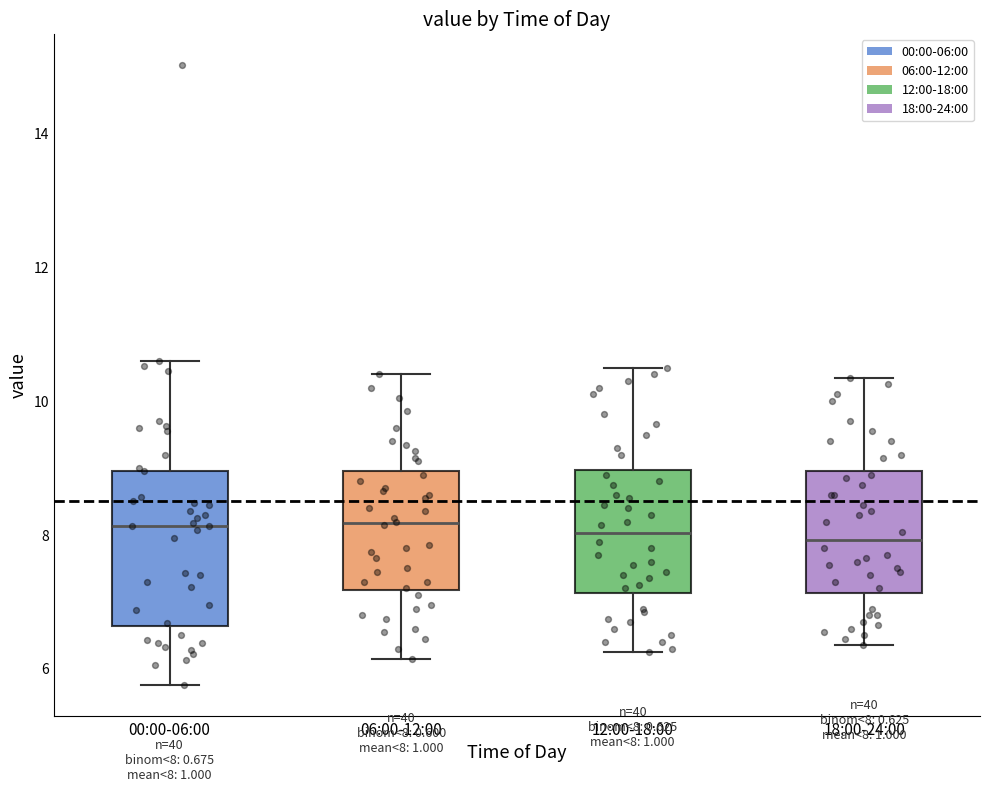

Which box is the tallest, from its lower edge to its upper edge?

00:00-06:00